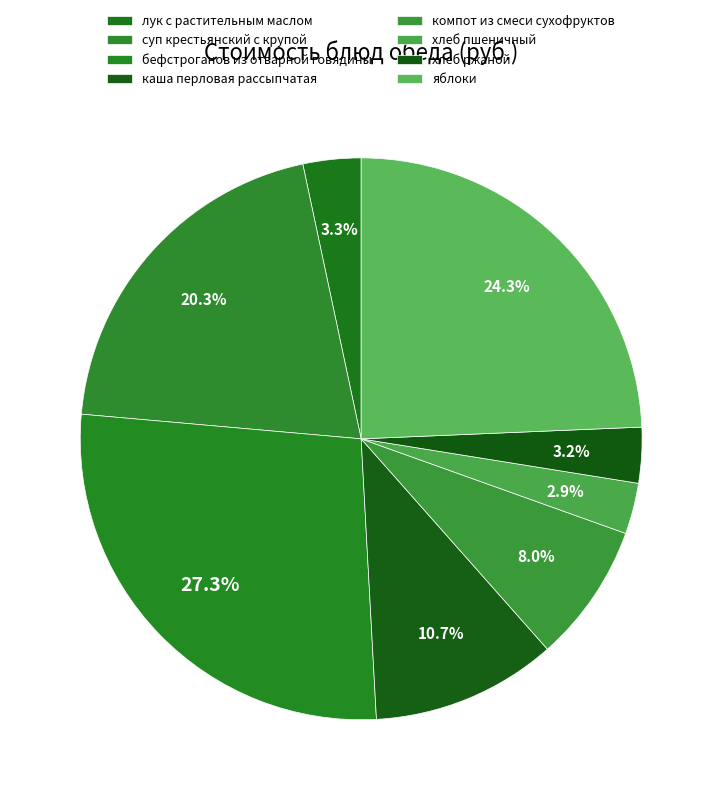

To the nearest percent, what is the average slice percentage?

12%